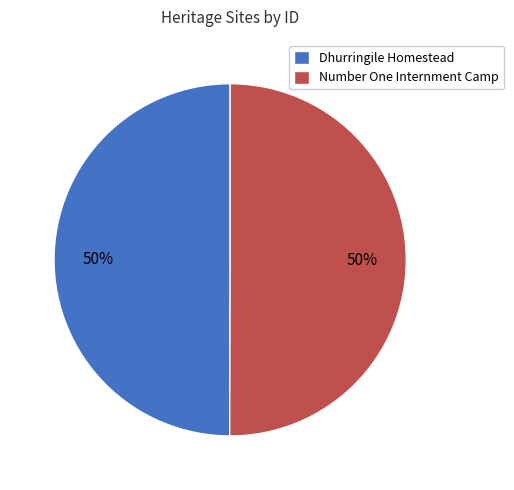

What percentage is the Number One Internment Camp slice, to the nearest percent?

50%